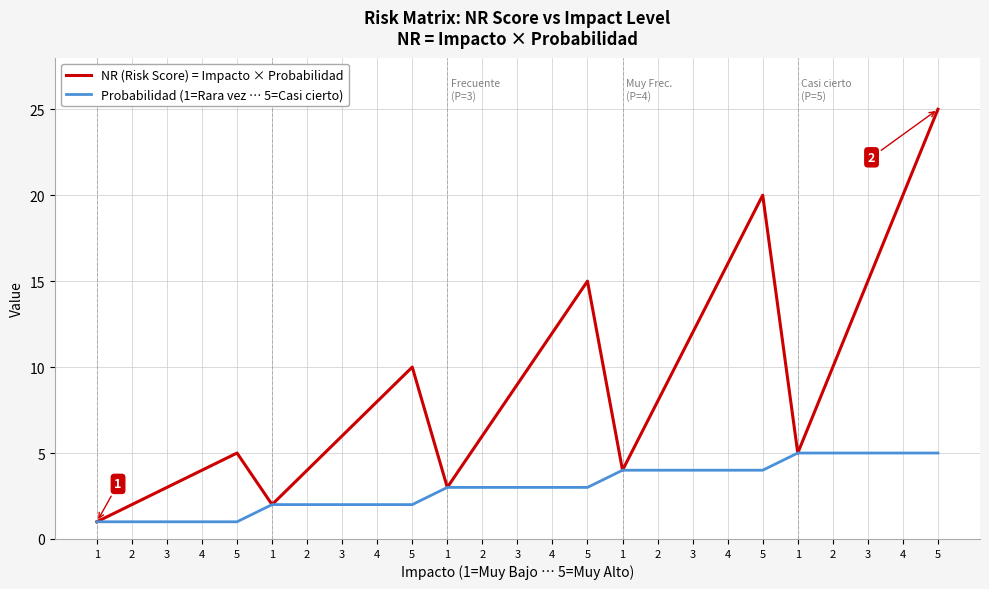

Is it true that NR (Risk Score) = Impacto × Probabilidad equals 16 at 4?

True